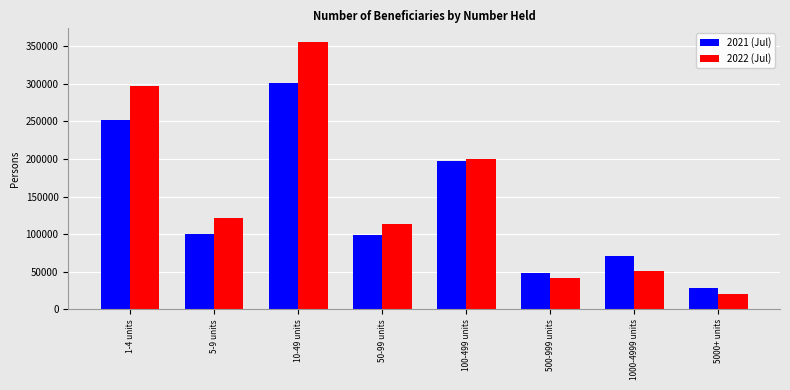

Reading left to right, list all the values displayed in this chart.

2021 (Jul): 252403	100736	301537	99204	197857	48364	71320	27889
2022 (Jul): 297174	121645	356072	113688	199412	41156	50700	20188